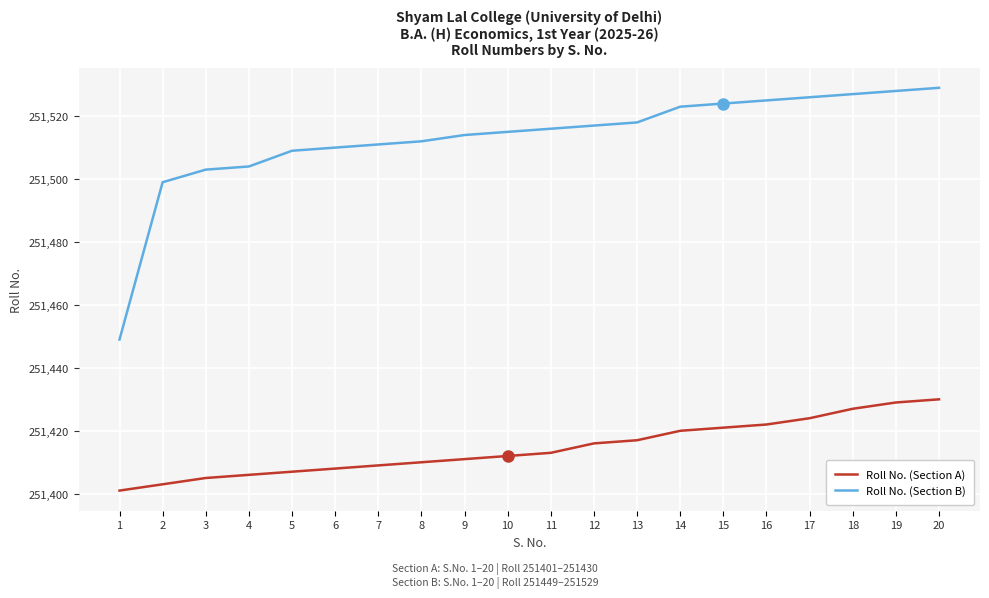

Is it true that Roll No. (Section B) equals 251526 at 17?

True